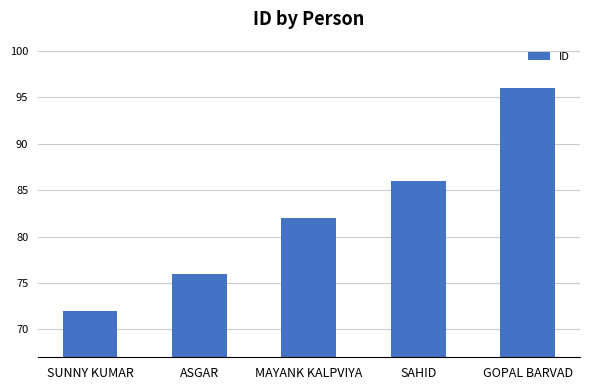

True or false: the data shows 41 at GOPAL BARVAD.

False